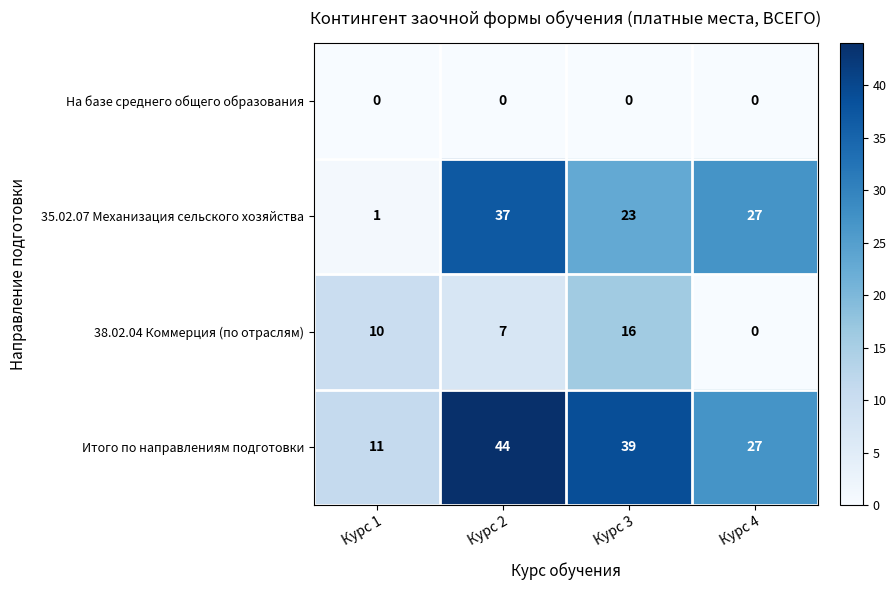

Which series has the widest spread of values?

35.02.07 Механизация сельского хозяйства